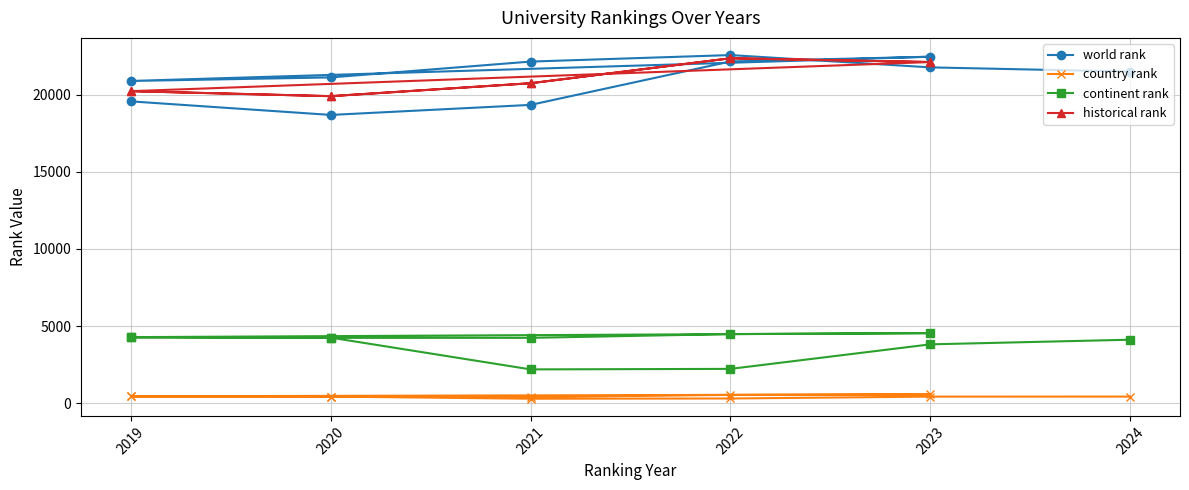

List the series in order of their peak value, lowest first.

country rank, continent rank, historical rank, world rank